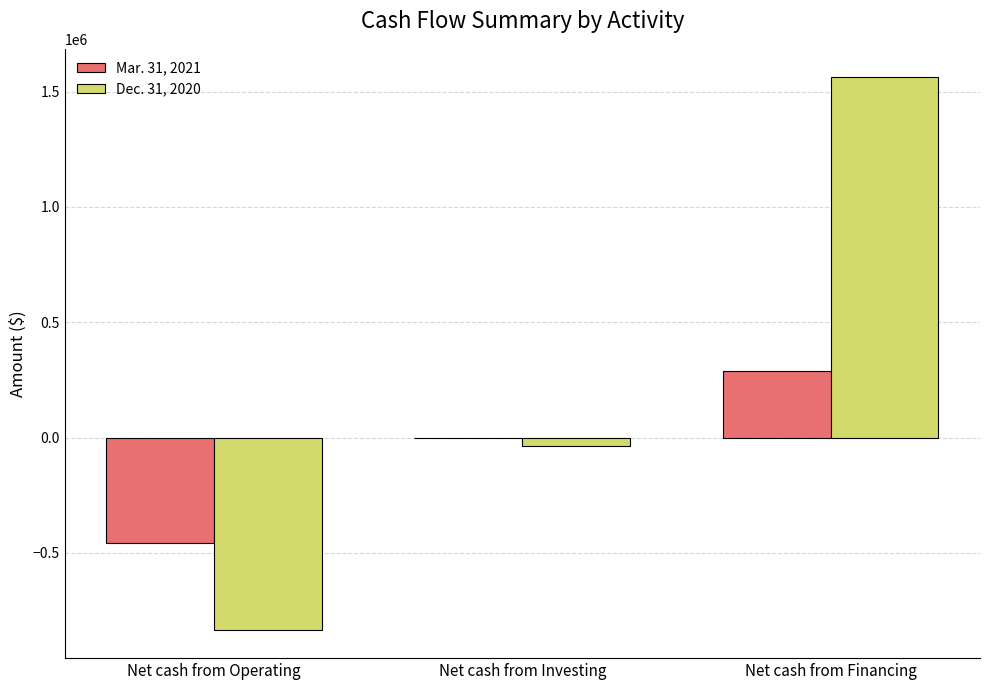

The value of Mar. 31, 2021 at Net cash from Operating is -459764. True or false?

True